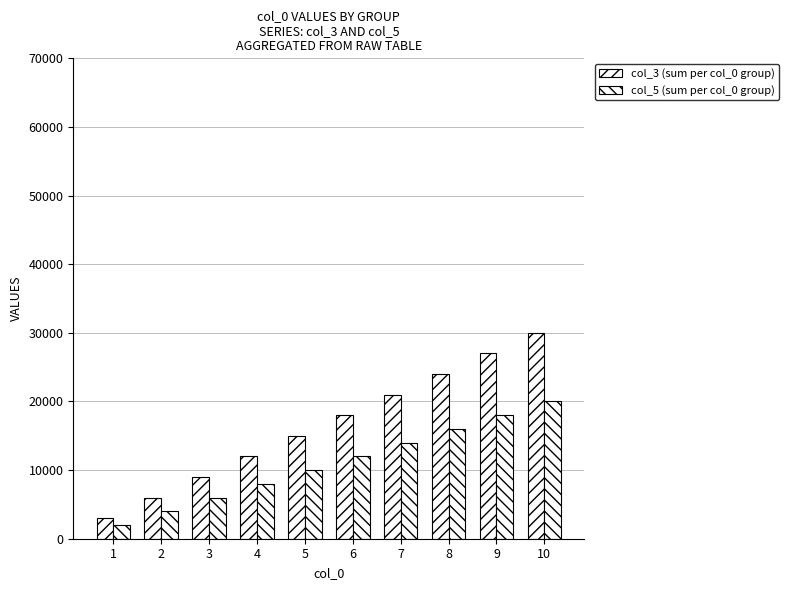

Count the number of categories in the chart.

10